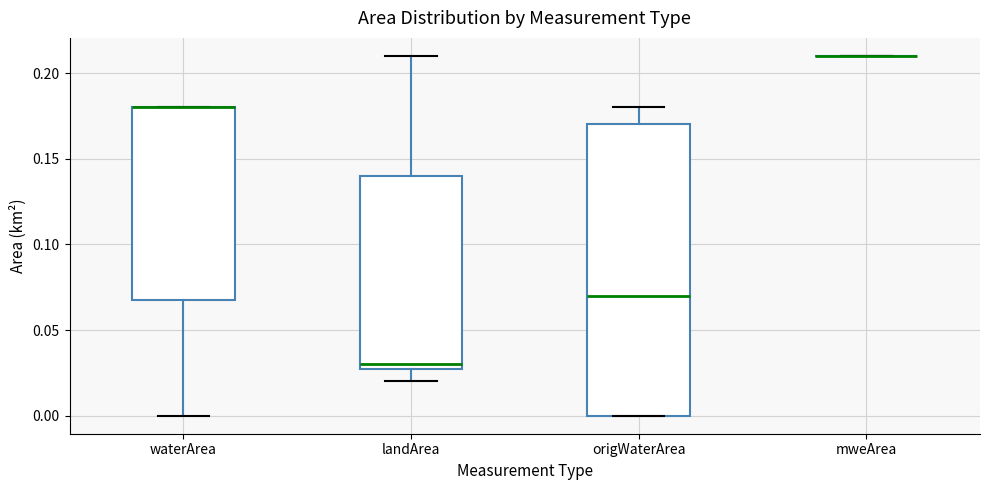

Comparing the boxes themselves (not the whiskers), which one is the tallest?

origWaterArea